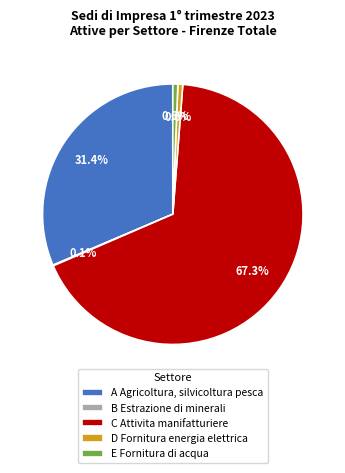

Which category has the biggest portion of the pie?

C Attivita manifatturiere